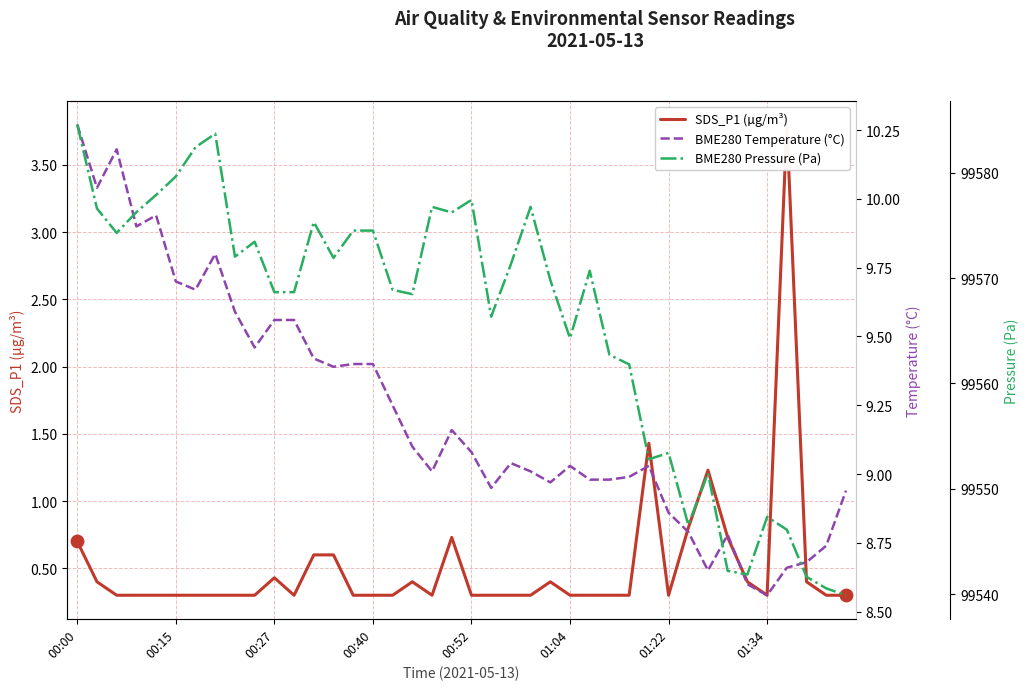

Which series has the largest total across all categories?

BME280 Pressure (Pa)